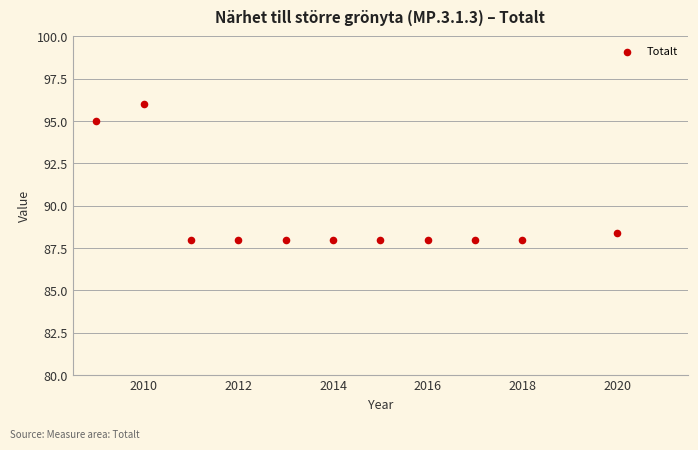

What Y value in the scatter plot is closest to 92?

95.0